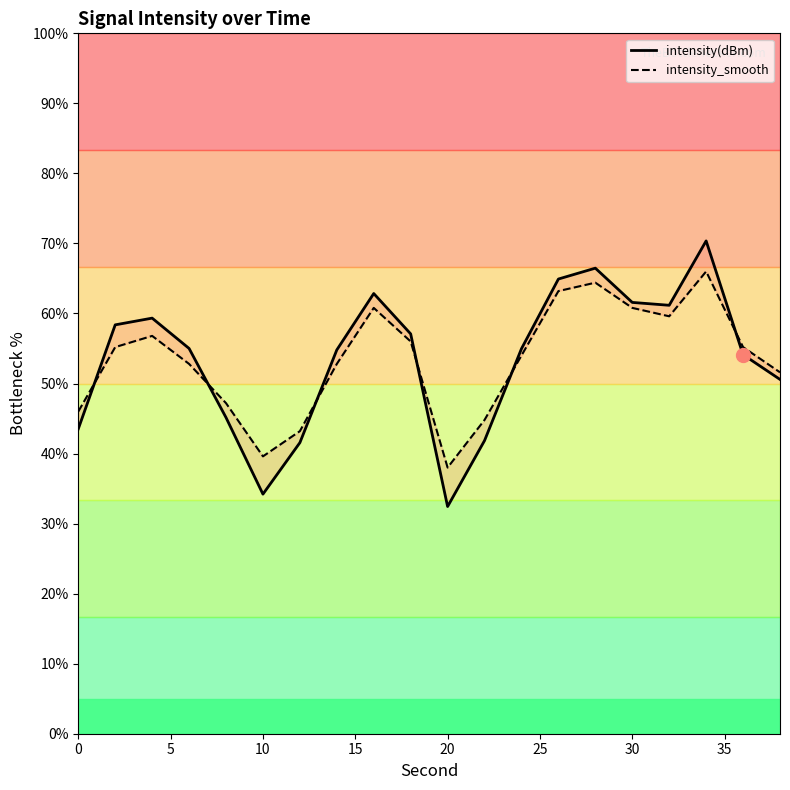

Which series has the largest total across all categories?

intensity(dBm)